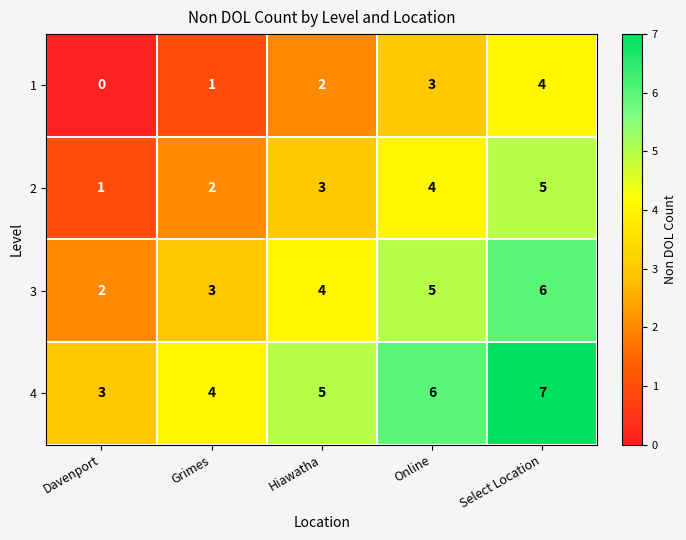

The 2 series shows 1 at Davenport. True or false?

True